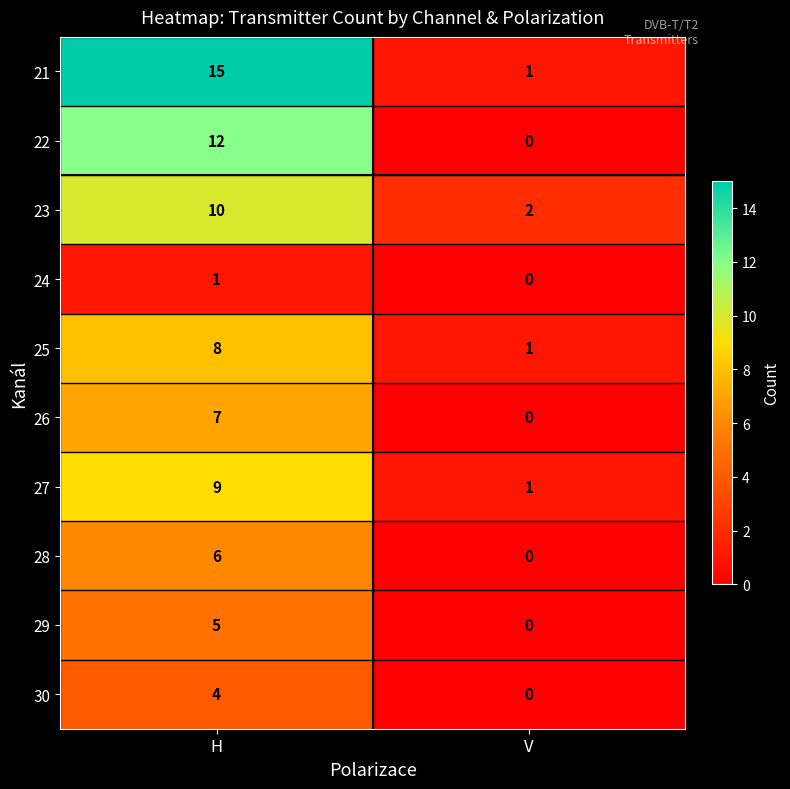

How many data points does each series have?

2